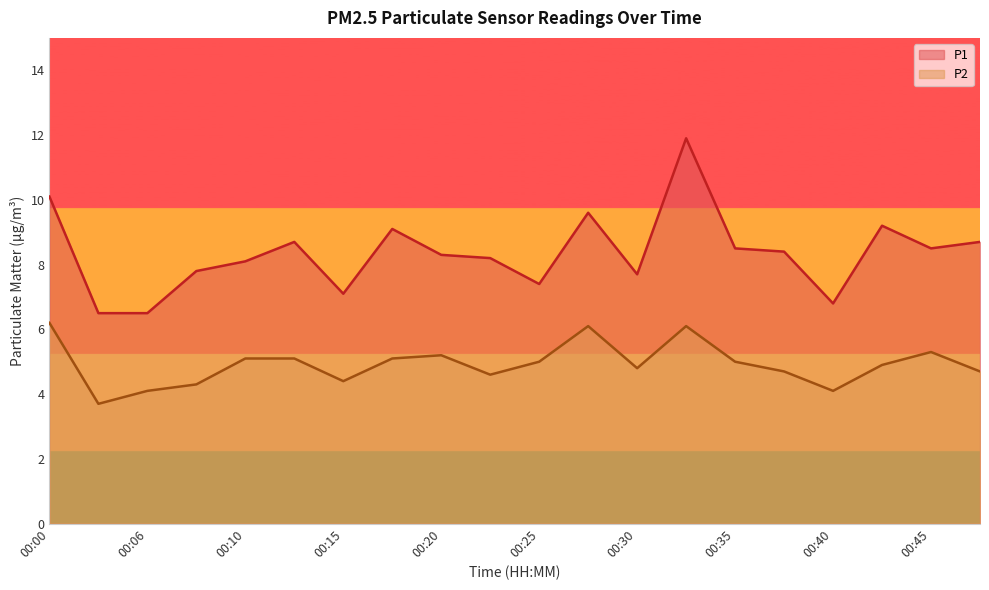

At which category does the chart reach its minimum across all series?

00:03